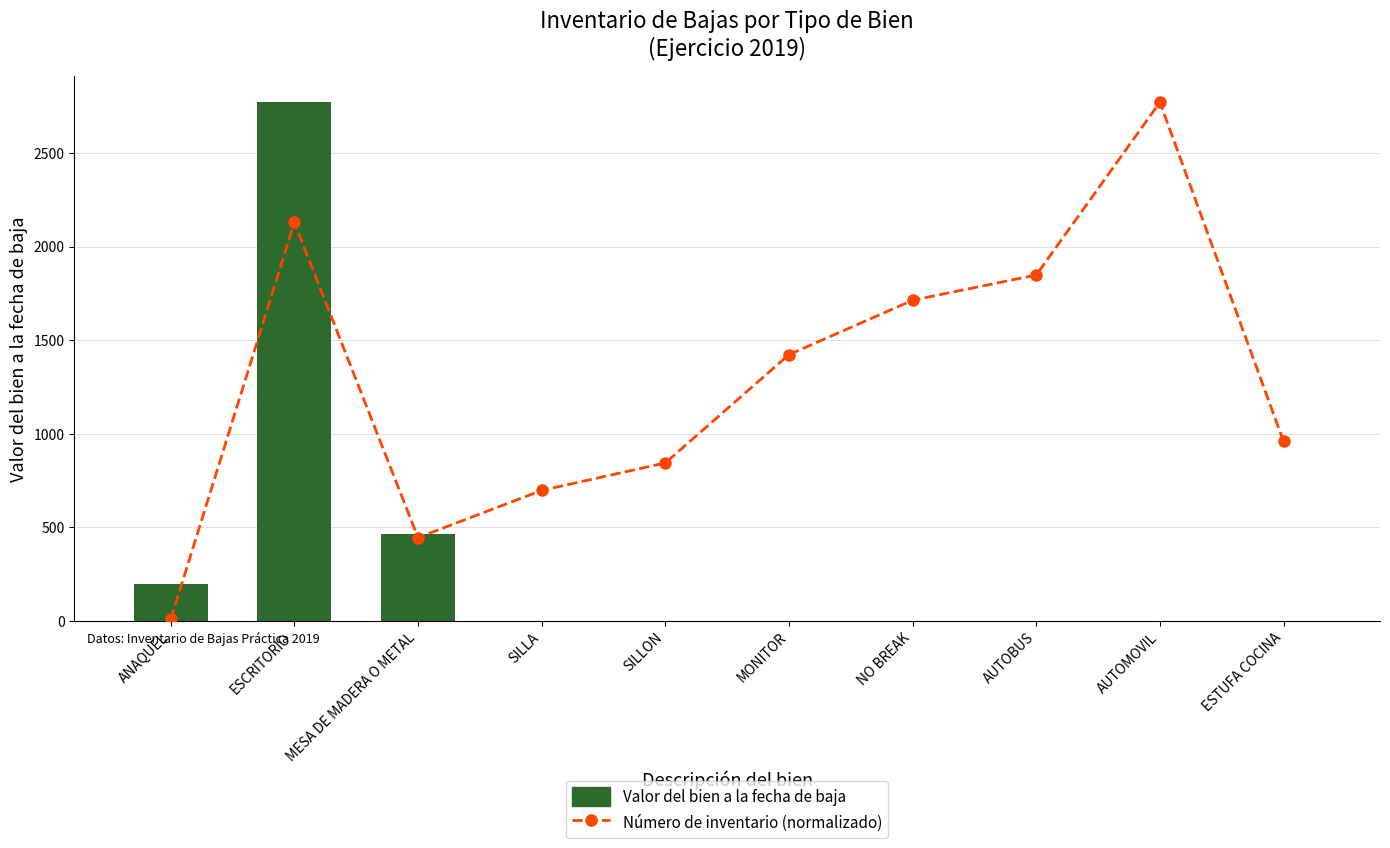

How many data points in Número de inventario (normalizado) are above 1422?

5